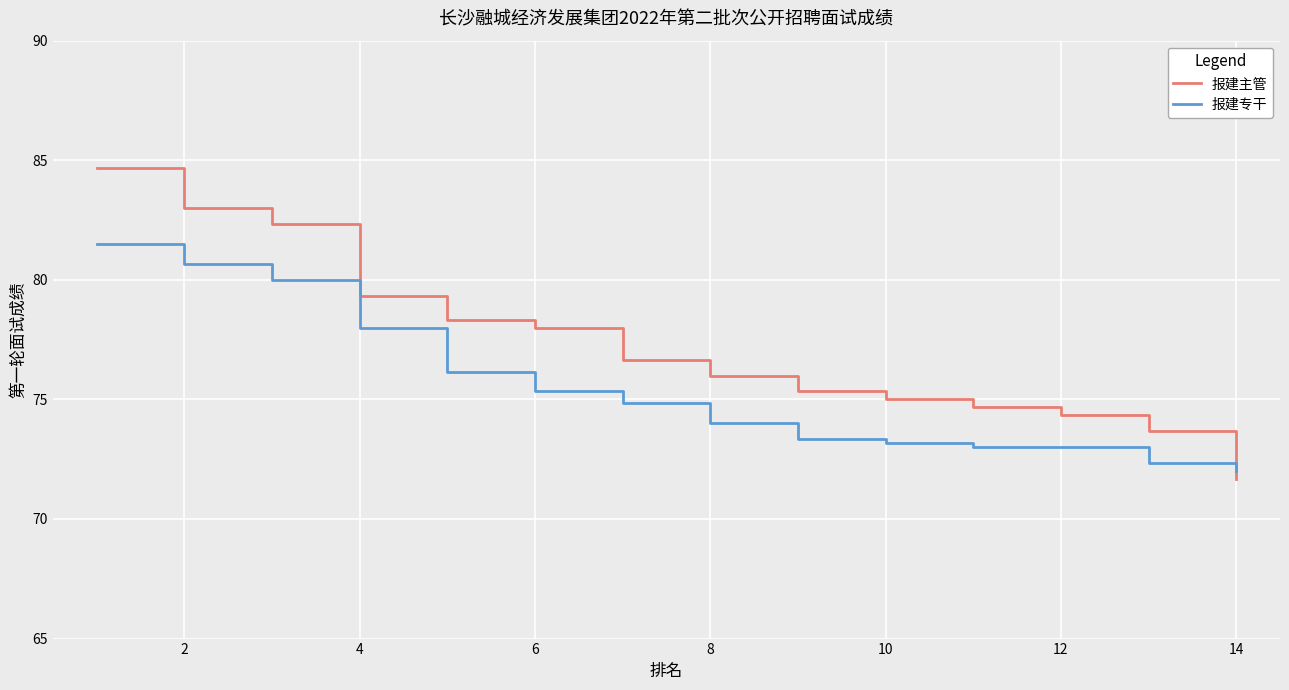

Which series has the widest spread of values?

报建主管